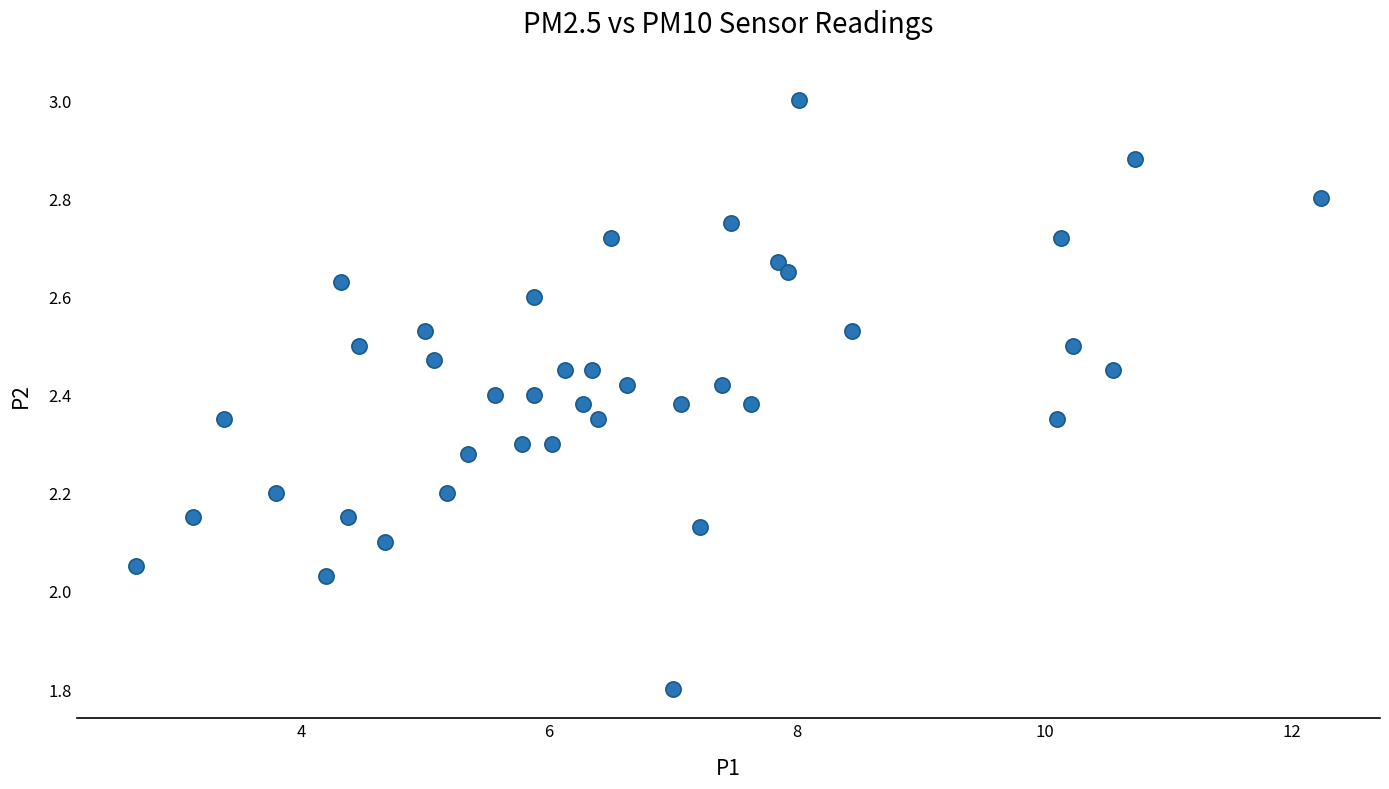

What is the range of X values (max minus min)?

9.6